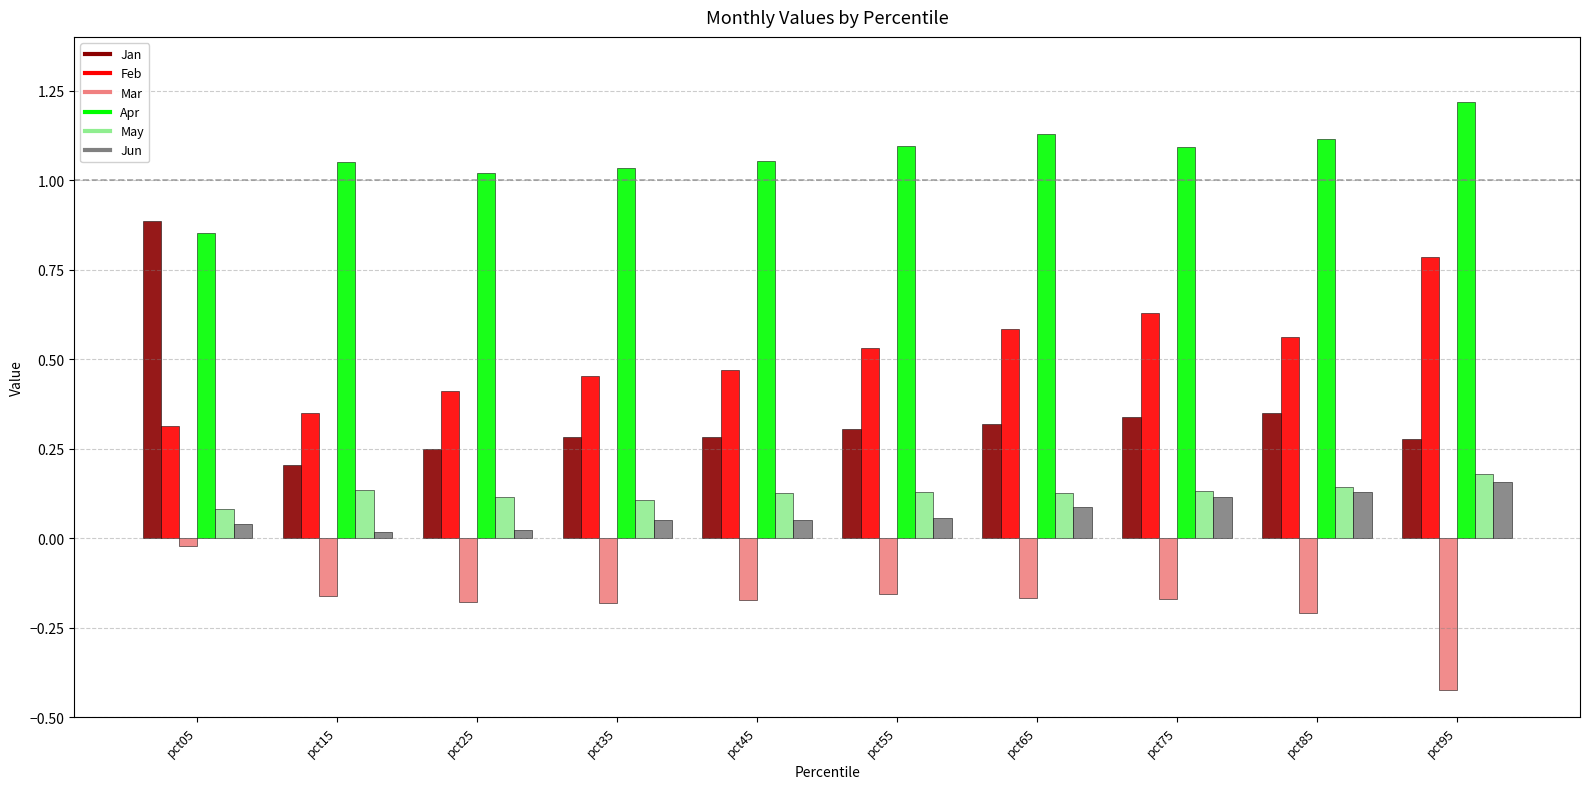

What is the total value across all series at pct95?

2.2